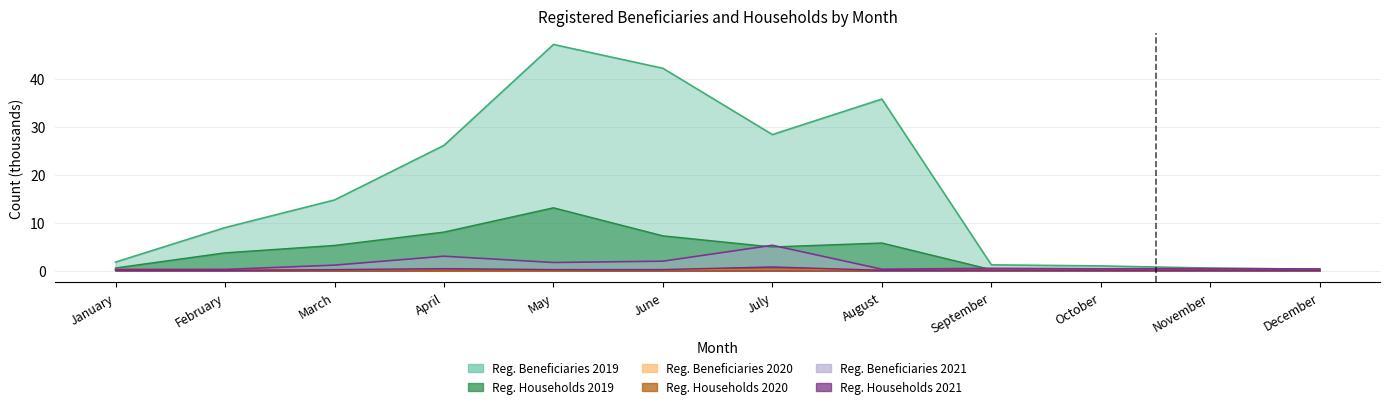

Reading left to right, extract all data points from this chart.

Registered Beneficiaries 2019: January=1.8	February=9.0	March=14.7	April=26.1	May=47.1	June=42.2	July=28.4	August=35.8	September=1.2	October=1.0	November=0.6	December=0.3
Registered Beneficiaries 2020: January=0.3	February=0.2	March=0.2	April=0.0	May=0.0	June=0.2	July=0.2	August=0.2	September=0.2	October=0.2	November=0.2	December=0.2
Registered Beneficiaries 2021: January=0.3	February=0.3	March=1.2	April=3.0	May=1.7	June=2.0	July=5.3	August=0.3	September=0.5	October=0.4	November=0.4	December=0.4
Registered Households 2019: January=0.6	February=3.7	March=5.3	April=8.1	May=13.1	June=7.3	July=5.0	August=5.8	September=0.2	October=0.2	November=0.1	December=0.0
Registered Households 2020: January=0.1	February=0.1	March=0.1	April=0.0	May=0.0	June=0.1	July=0.1	August=0.1	September=0.0	October=0.0	November=0.1	December=0.1
Registered Households 2021: January=0.1	February=0.1	March=0.2	April=0.4	May=0.2	June=0.2	July=0.8	August=0.1	September=0.1	October=0.1	November=0.1	December=0.1